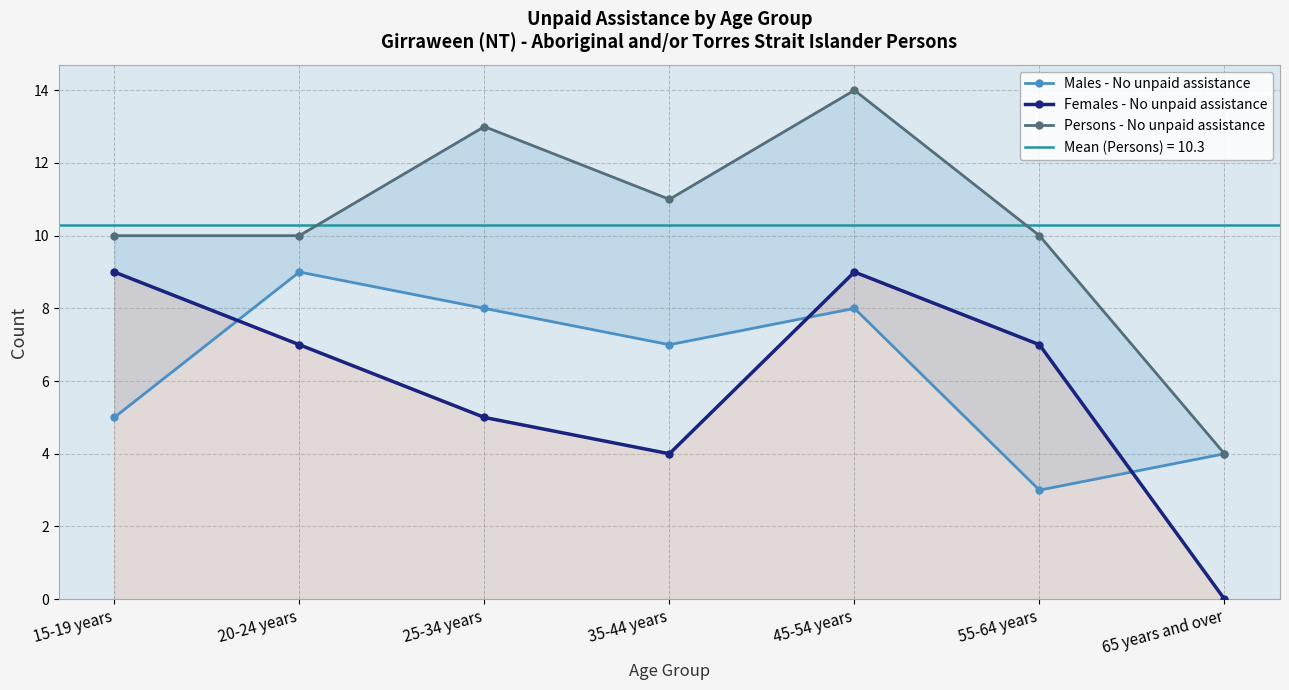

What is the difference between the maximum and minimum values in the Persons - No unpaid assistance series?

10